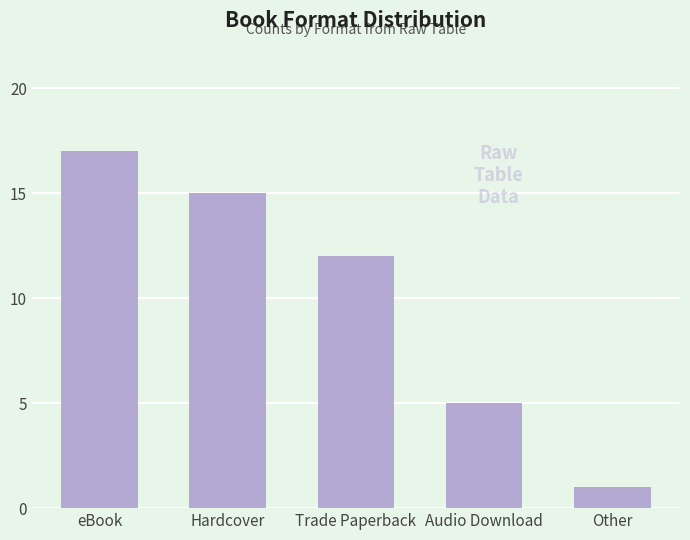

At which label does the data first exceed 12?

eBook